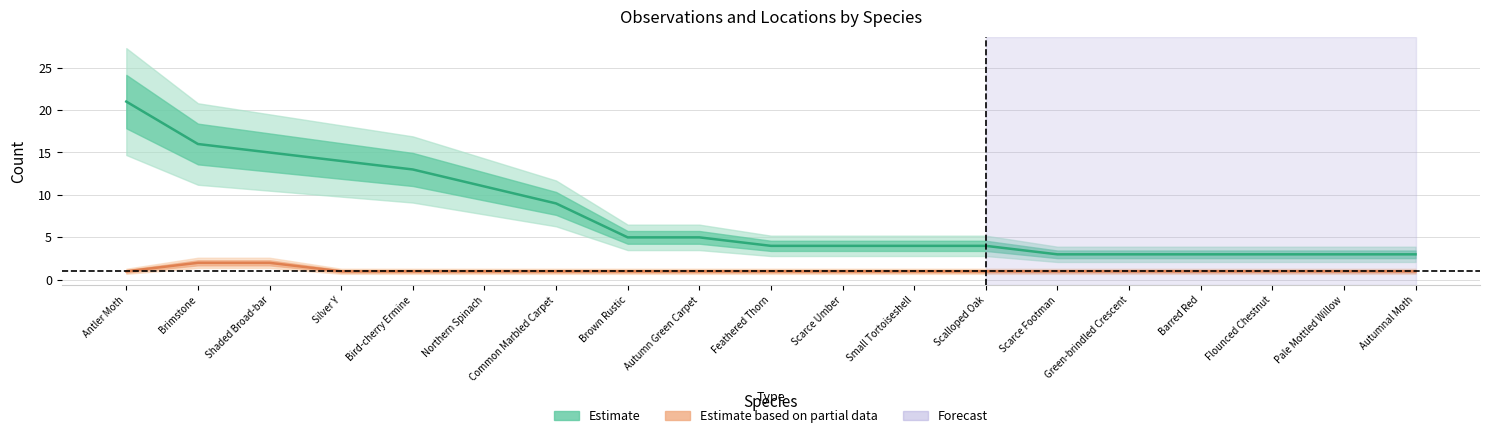

What value does the Num. loc. (Partial) series have at Brown Rustic?

1